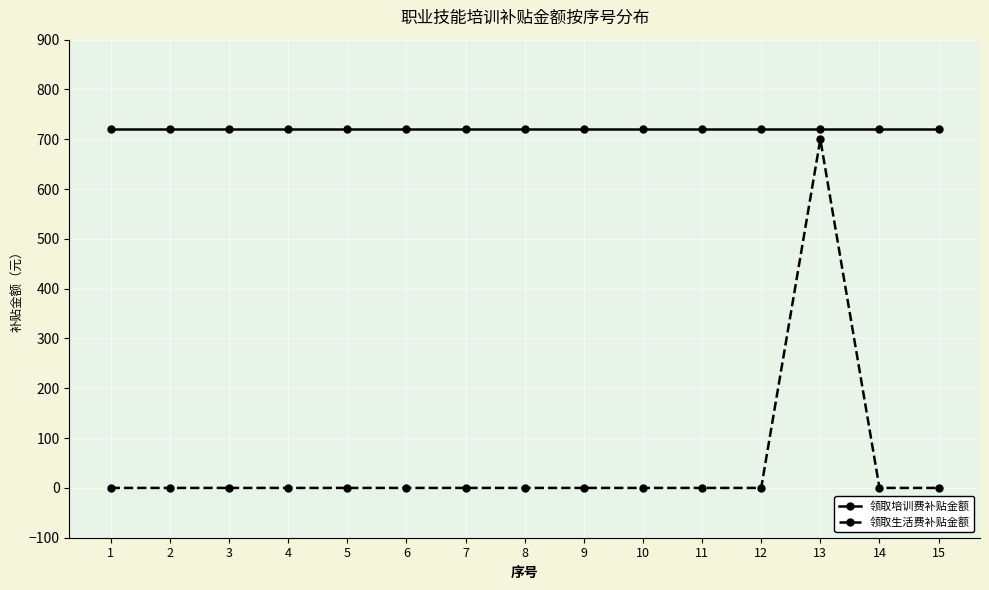

List the series in order of their overall mean, lowest first.

领取生活费补贴金额, 领取培训费补贴金额